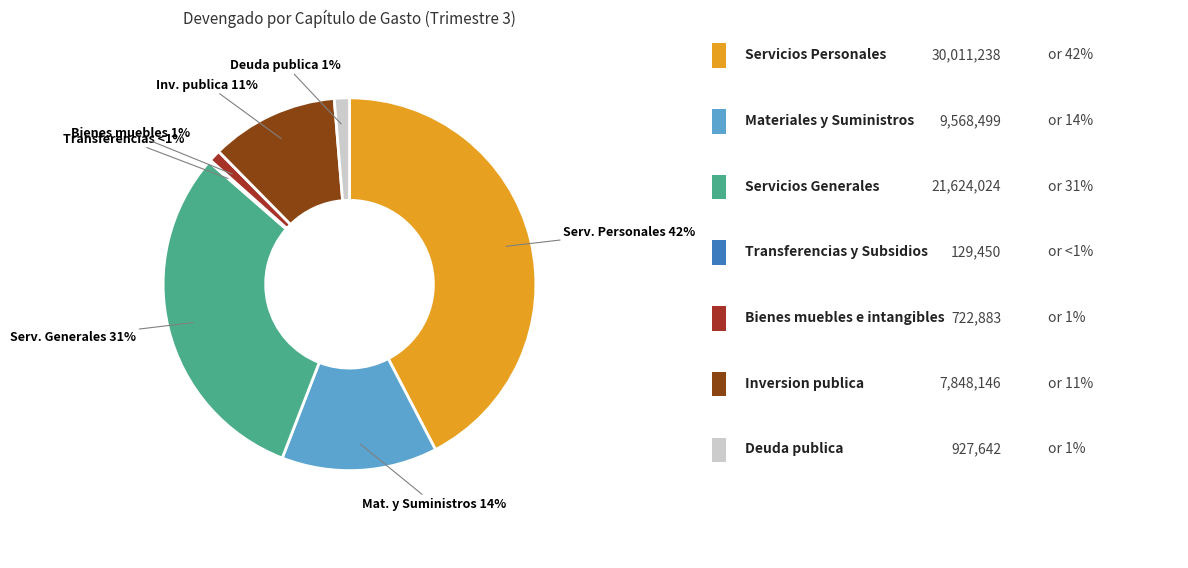

The Inversion publica slice represents 22% of the pie. True or false?

False